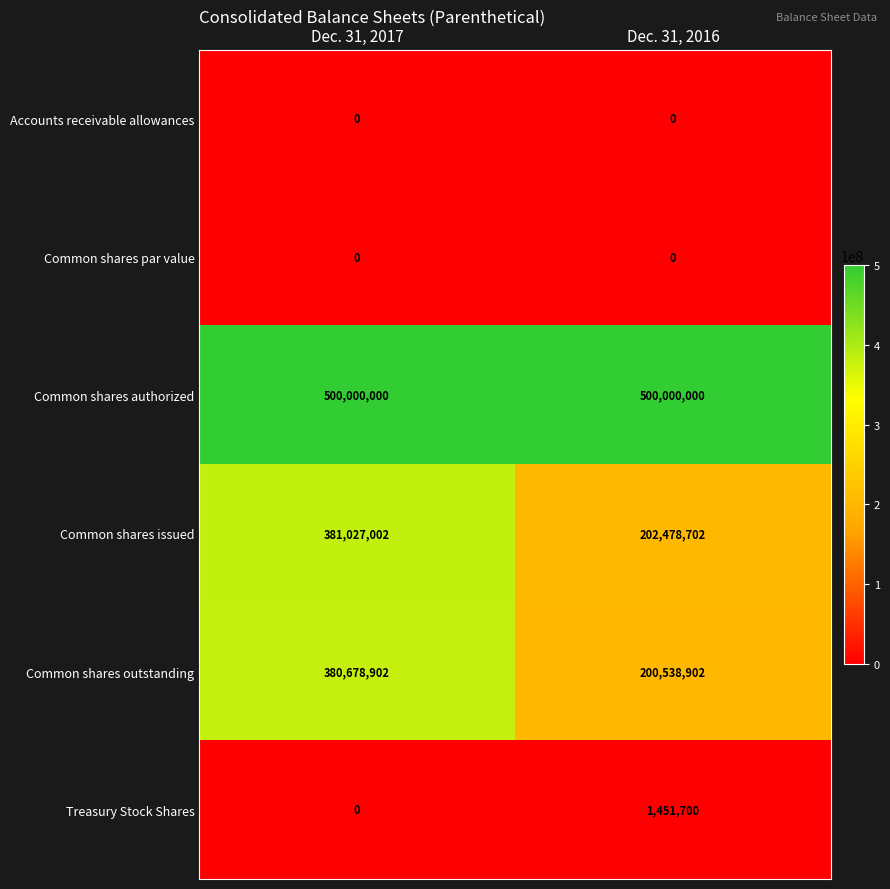

Reading left to right, transcribe all the data shown in this chart.

Accounts receivable allowances: Dec. 31, 2017=0	Dec. 31, 2016=0
Common shares par value: Dec. 31, 2017=0	Dec. 31, 2016=0
Common shares authorized: Dec. 31, 2017=500000000	Dec. 31, 2016=500000000
Common shares issued: Dec. 31, 2017=381027002	Dec. 31, 2016=202478702
Common shares outstanding: Dec. 31, 2017=380678902	Dec. 31, 2016=200538902
Treasury Stock Shares: Dec. 31, 2017=0	Dec. 31, 2016=1451700